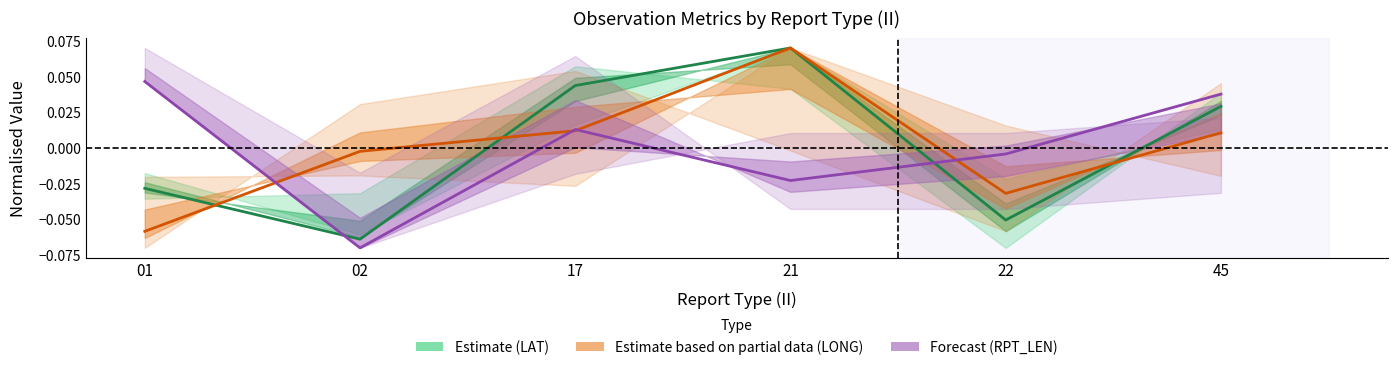

What is the value of the Estimate based on partial data (LONG) point at the 4th from the left?

0.1